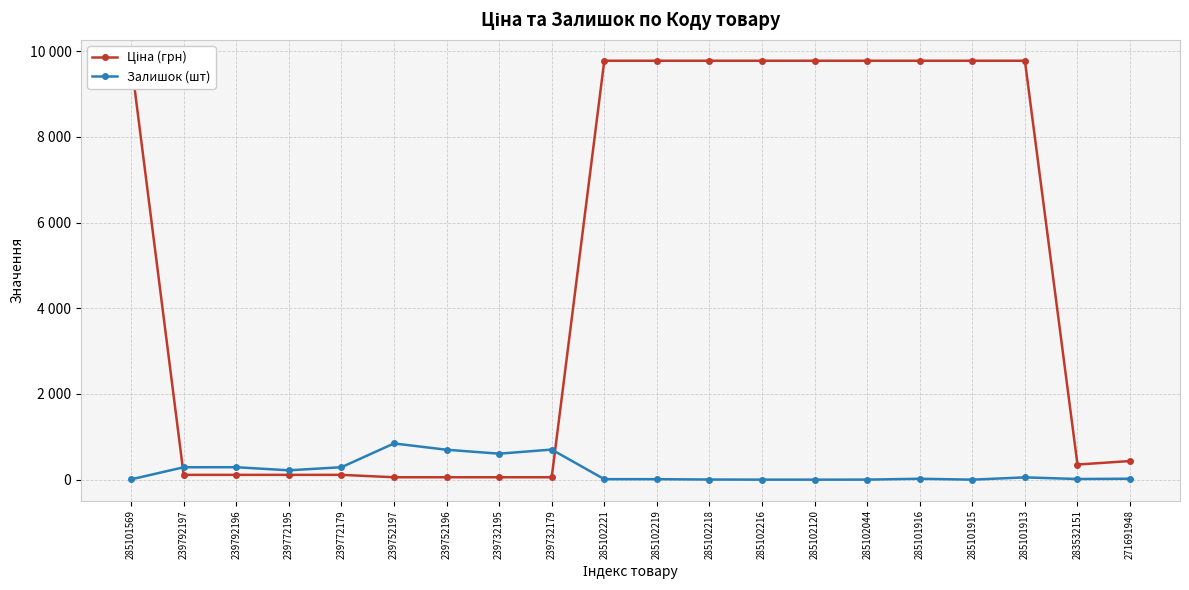

At which label is Ціна (грн) closest to 4915?

271691948